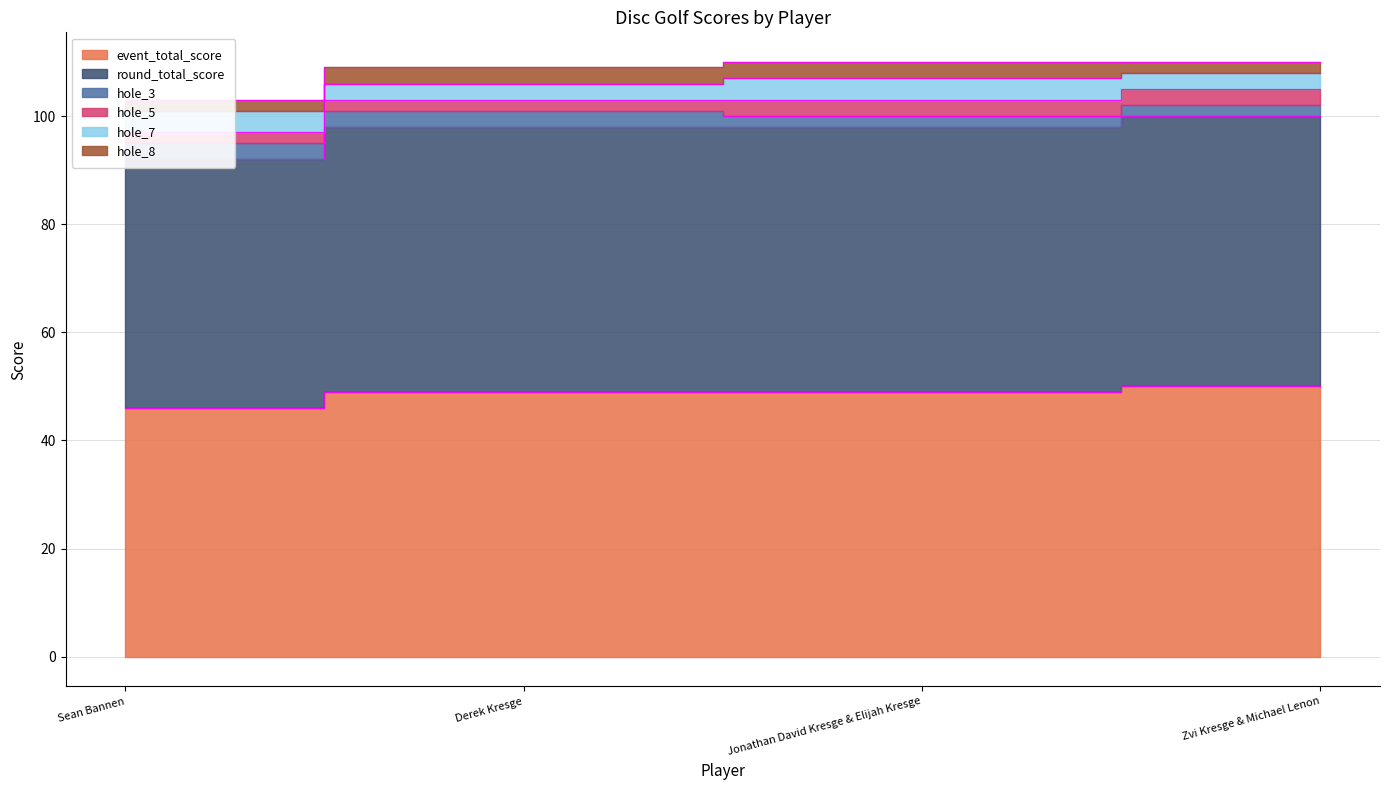

Rank the series at Jonathan David Kresge & Elijah Kresge from highest to lowest value.

event_total_score, round_total_score, hole_7, hole_5, hole_8, hole_3